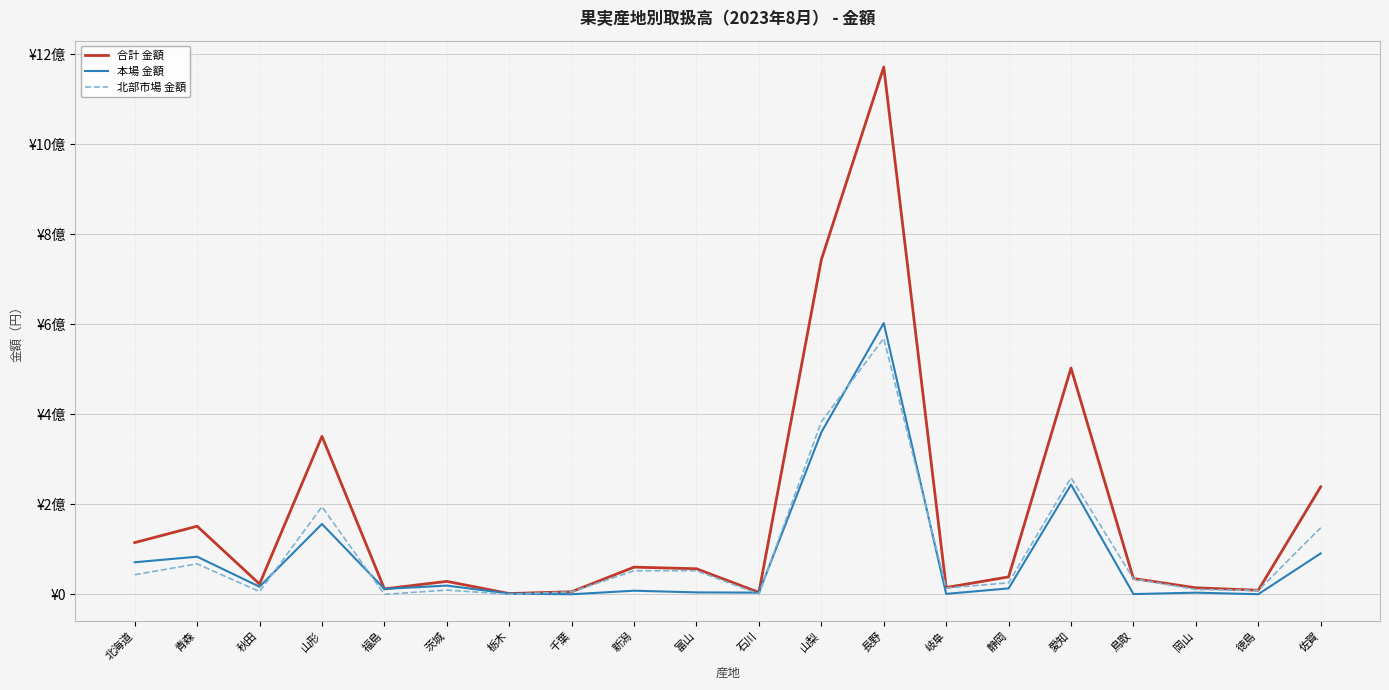

At which category does the chart reach its minimum across all series?

福島